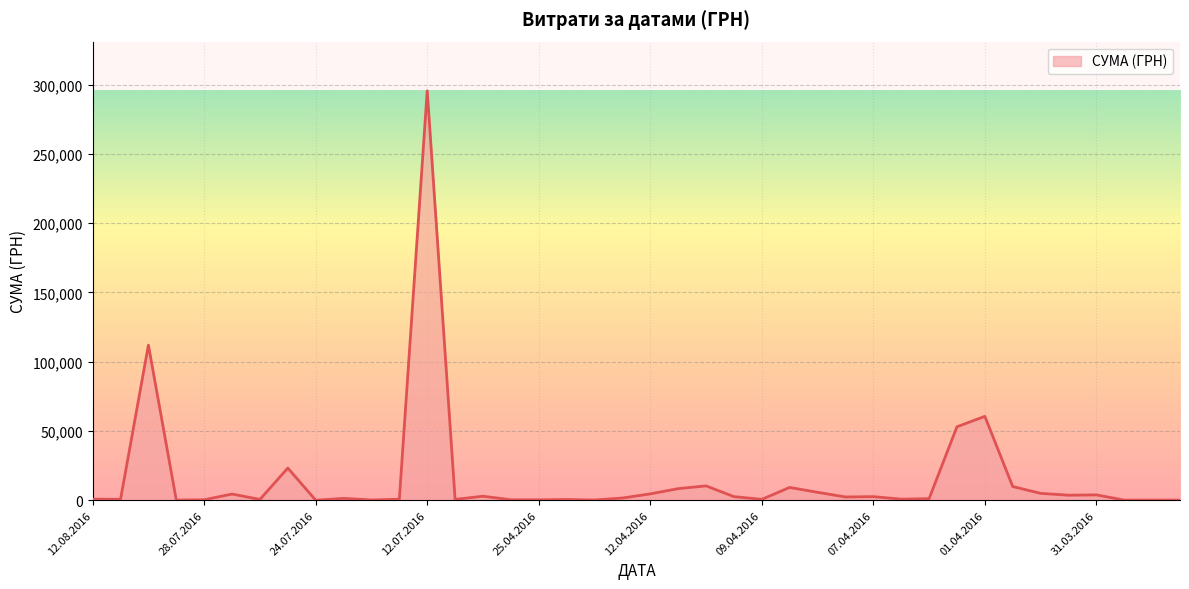

What is the difference between the maximum and minimum values?

295627.4